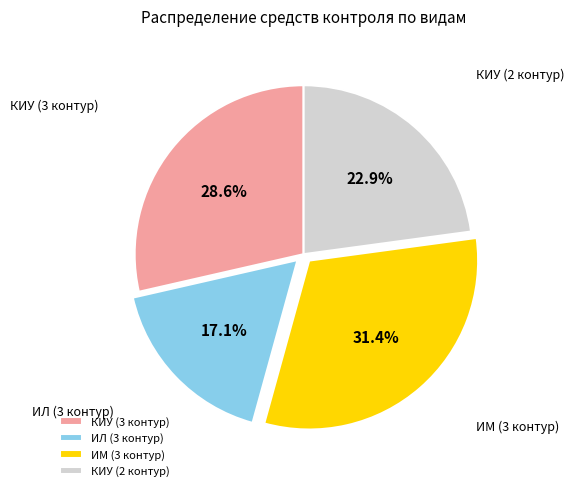

How many segments does this pie chart have?

4